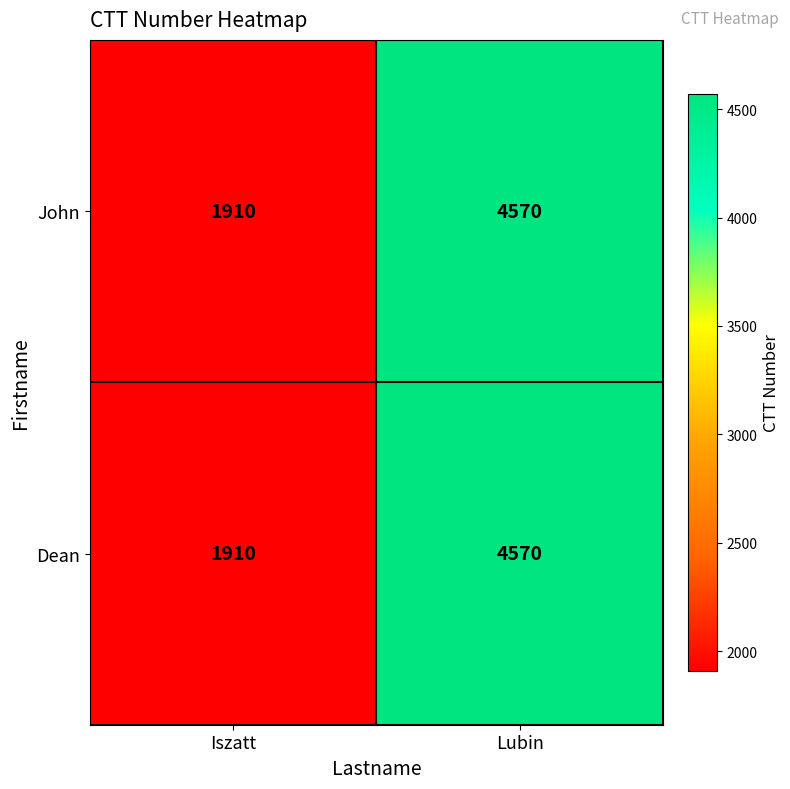

List the labels in order of John value, largest first.

Lubin, Iszatt